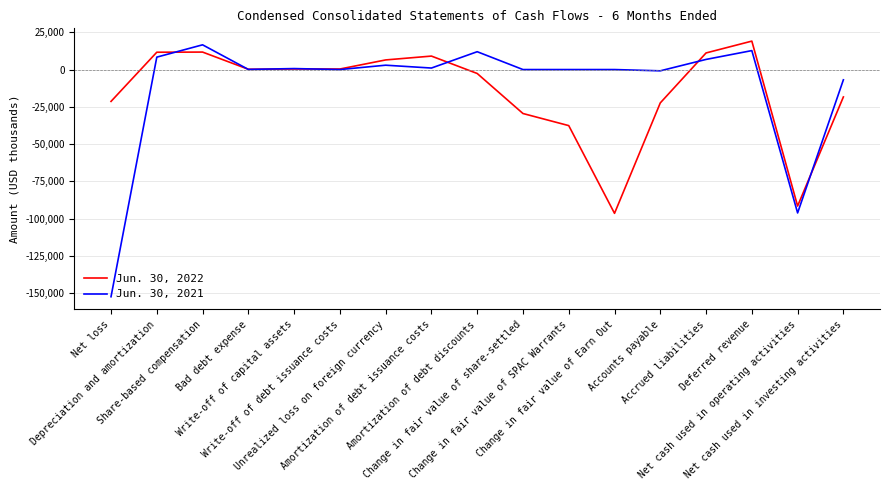

At Change in fair value of Earn Out, list the series in order from smallest to largest.

Jun. 30, 2022, Jun. 30, 2021